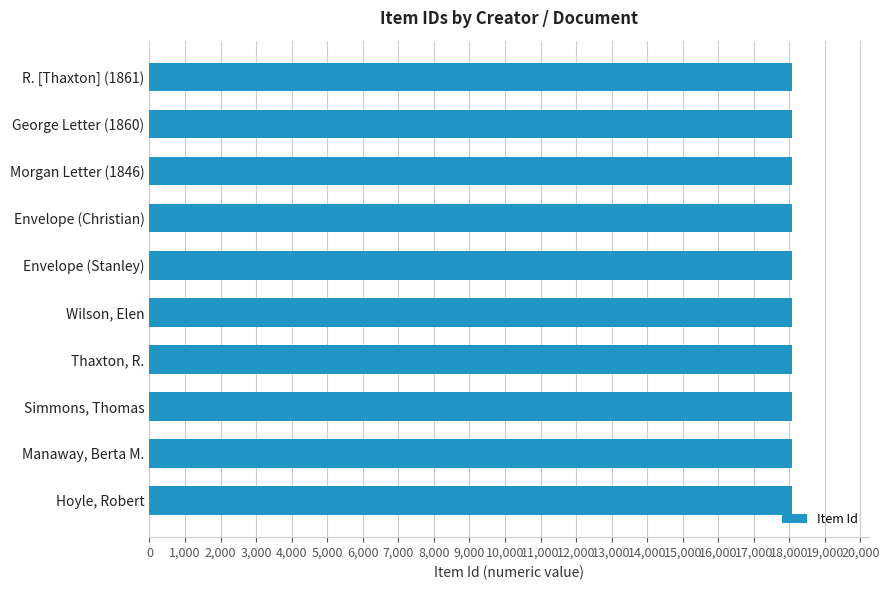

The value at Hoyle, Robert is 18064. True or false?

True